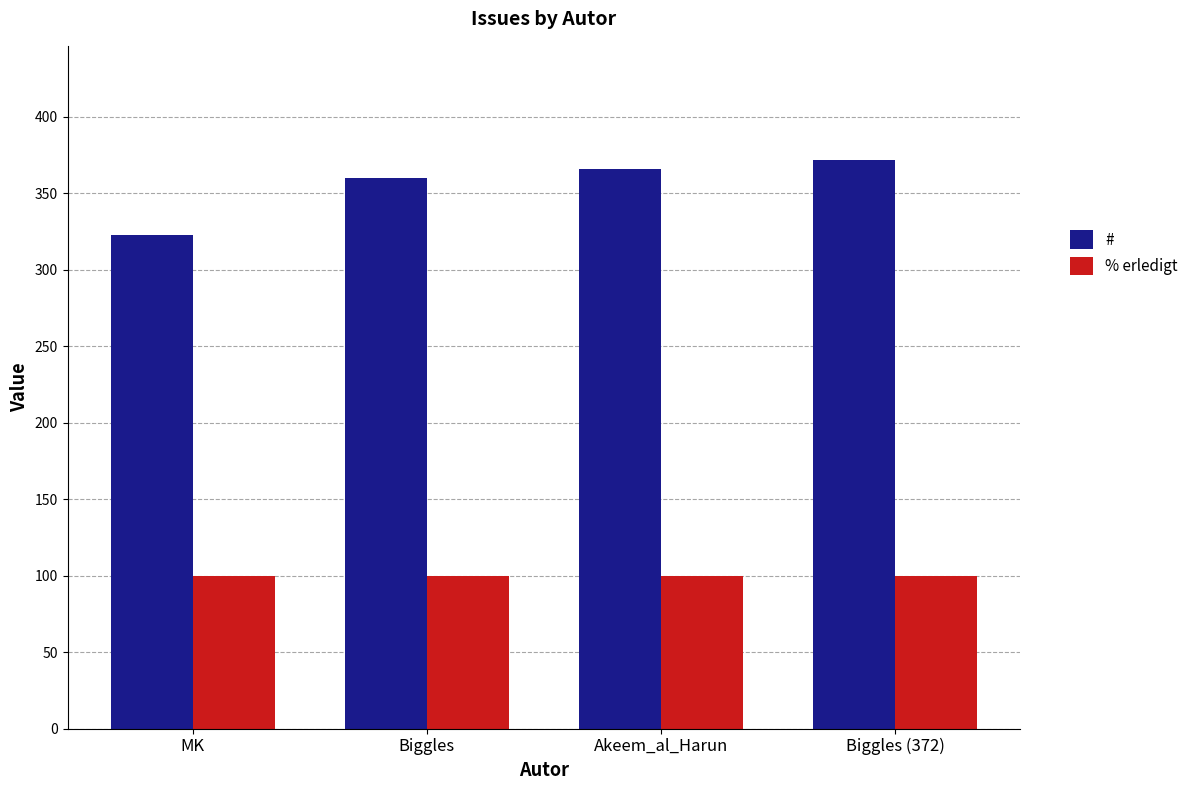

Does the chart contain any negative values?

No